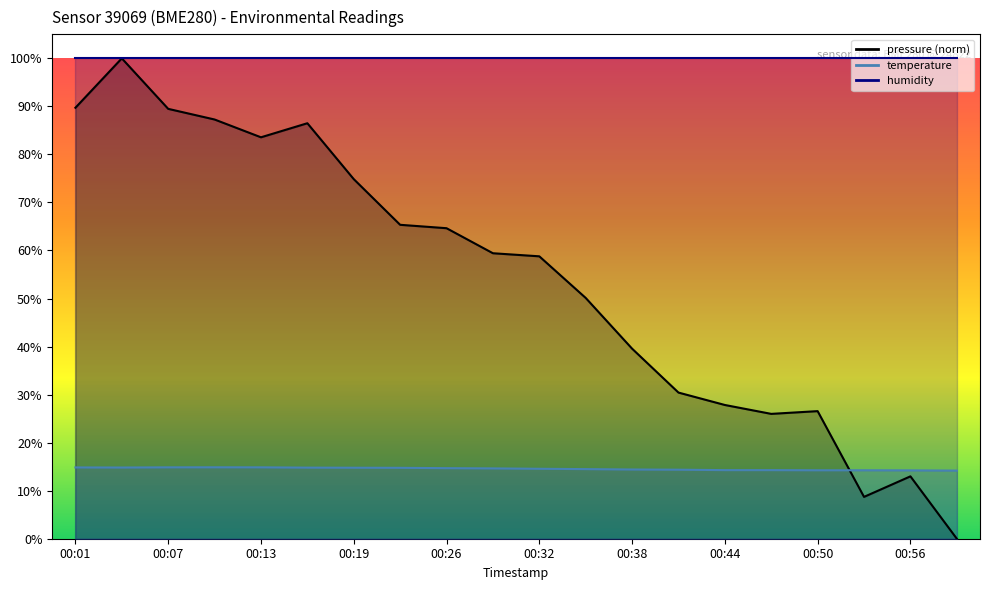

True or false: temperature has a value of 3.1 at 00:04.

False